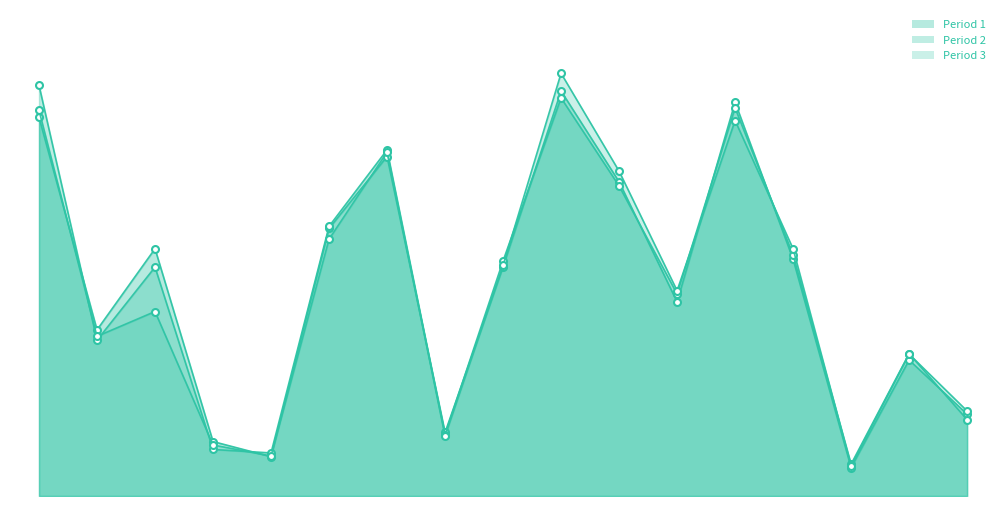

Which category has the highest value in the Period 1 series?

Perla AG